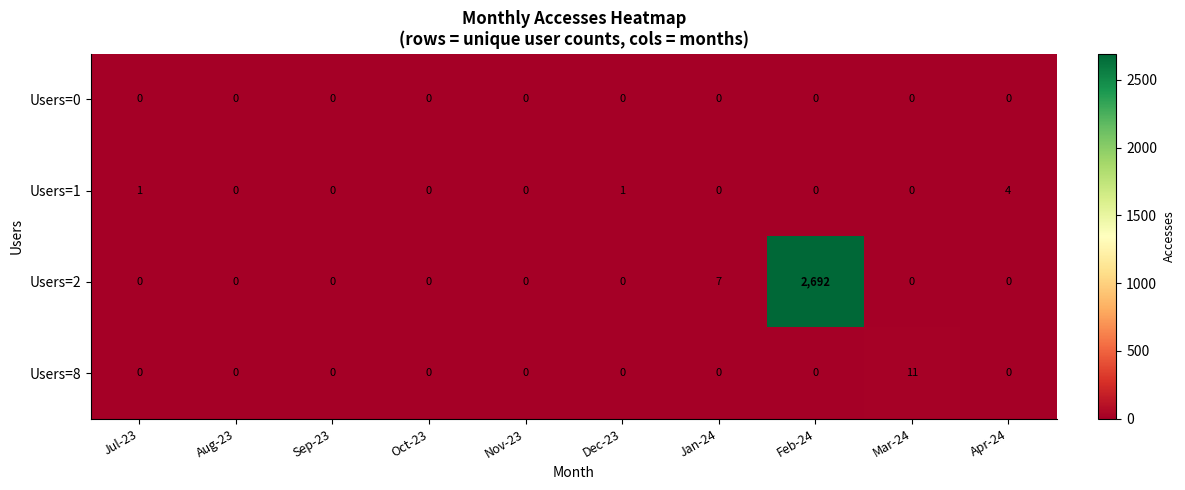

Which series has the widest spread of values?

Users=2